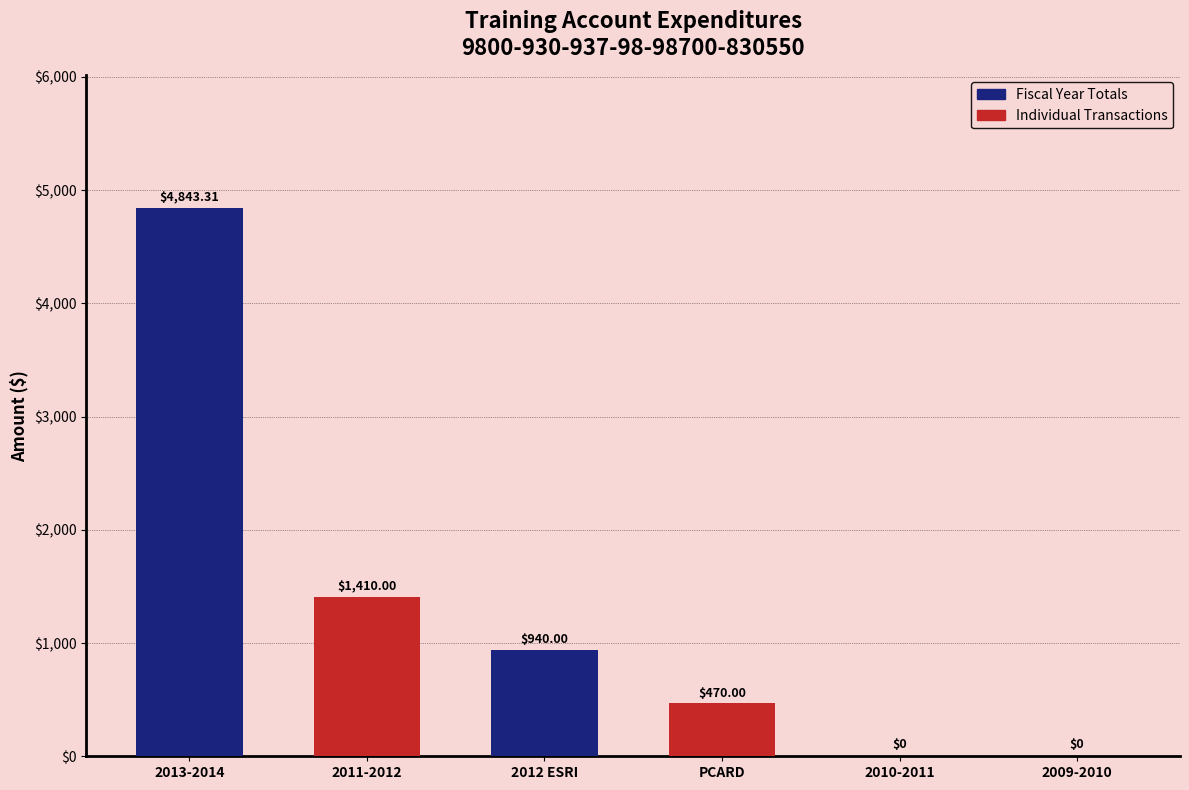

What is the difference between the maximum and second lowest values?

4843.3